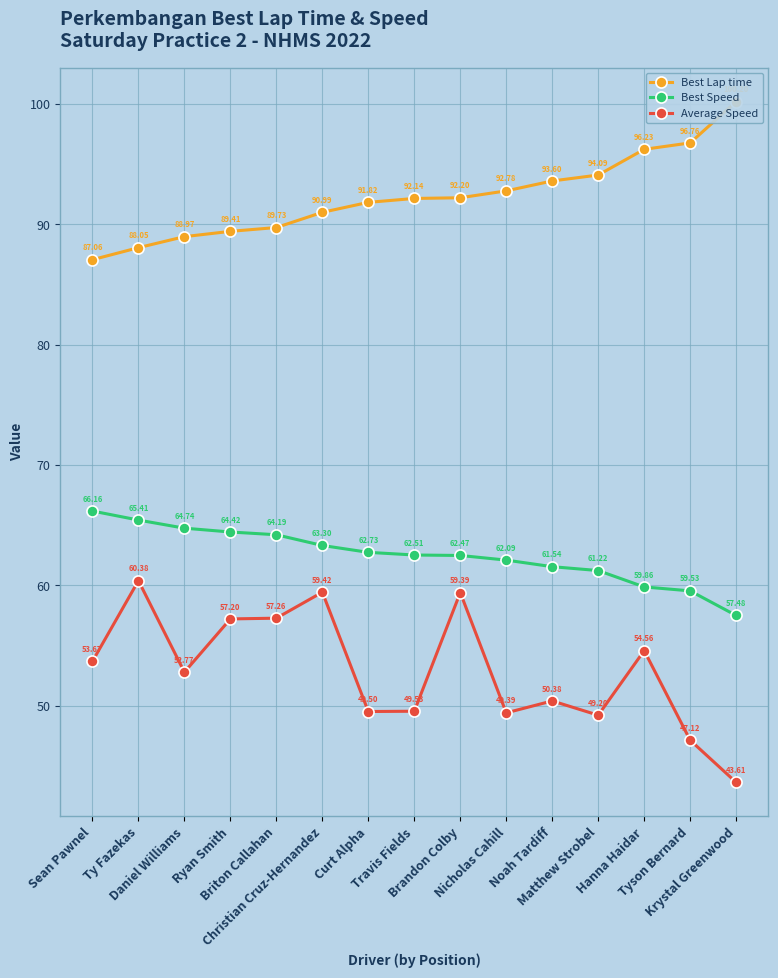

At which label is Best Speed closest to 61?

Matthew Strobel